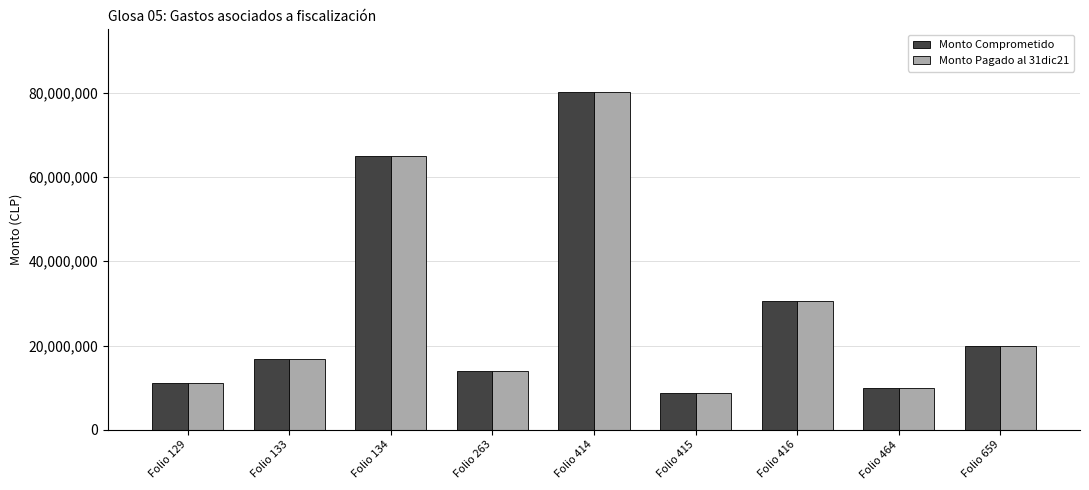

Where is Monto Comprometido nearest to the value 44454672?

Folio 416